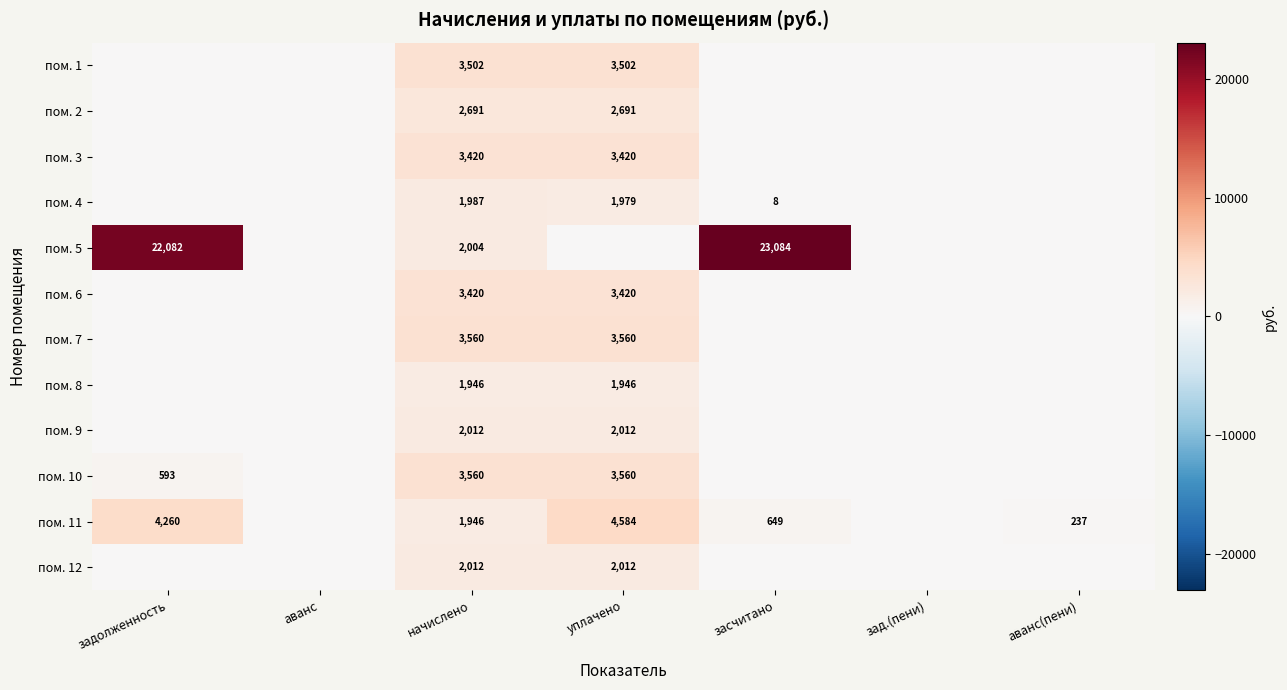

At which category is the sum across all series the highest?

уплачено